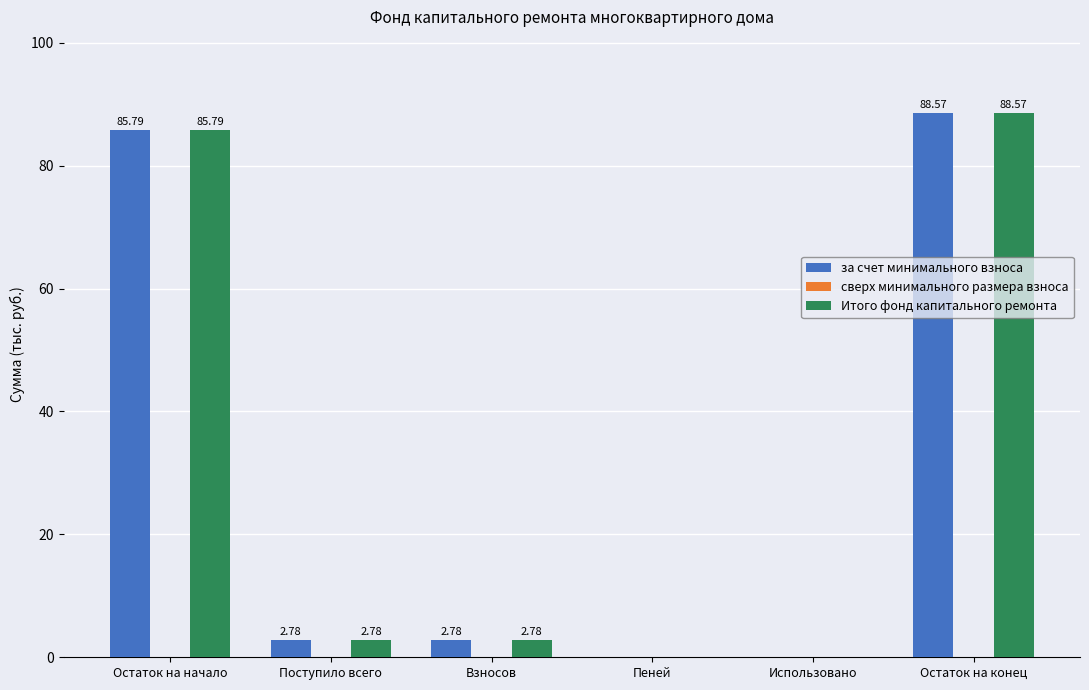

At which label does Итого фонд капитального ремонта first exceed 2?

Остаток на начало